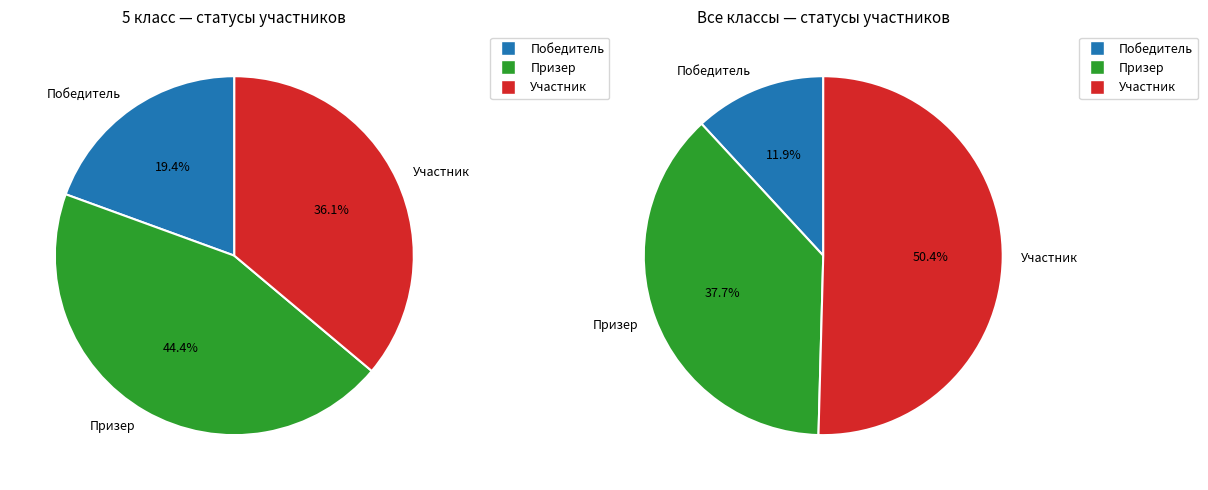

Rank the categories by value from highest to lowest.

Призер, Участник, Победитель